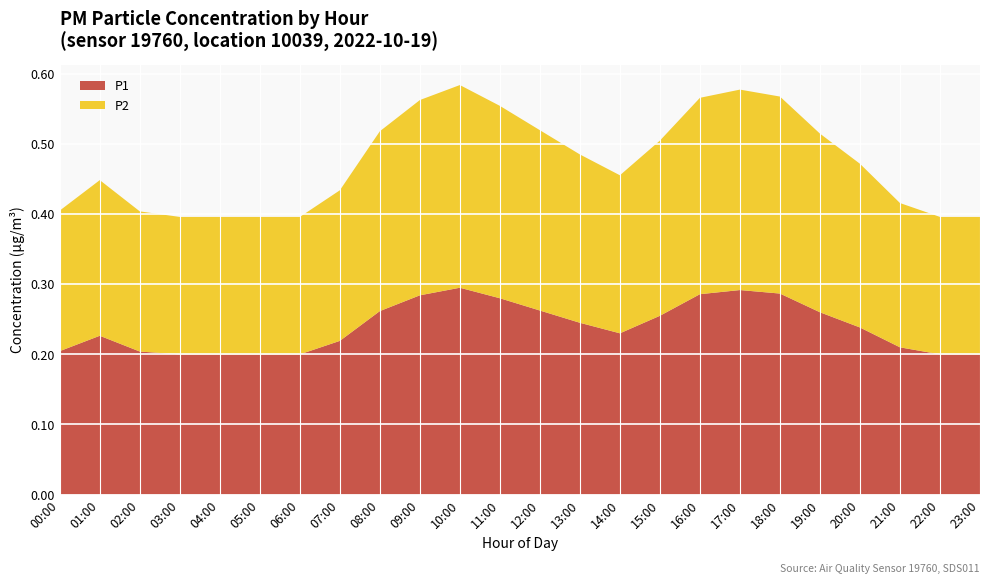

The value of P1 at 03:00 is 0.1. True or false?

False